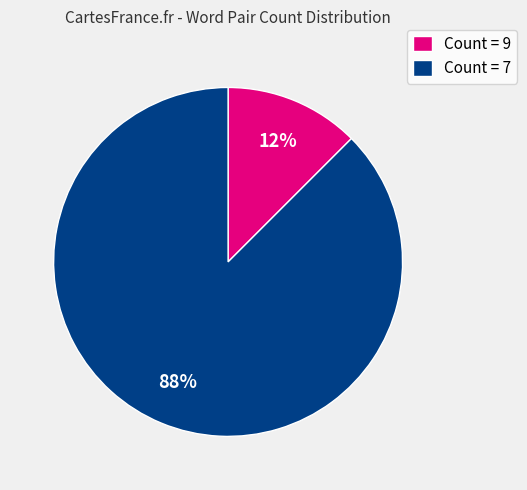

Which category has the smallest portion of the pie?

Count = 9